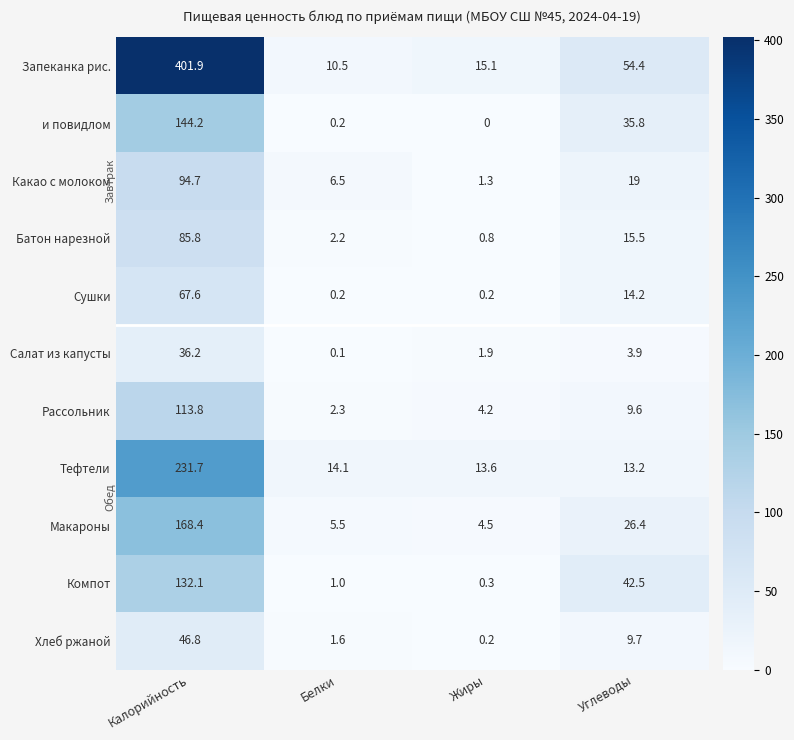

Rank the categories by и повидлом value from lowest to highest.

Жиры, Белки, Углеводы, Калорийность